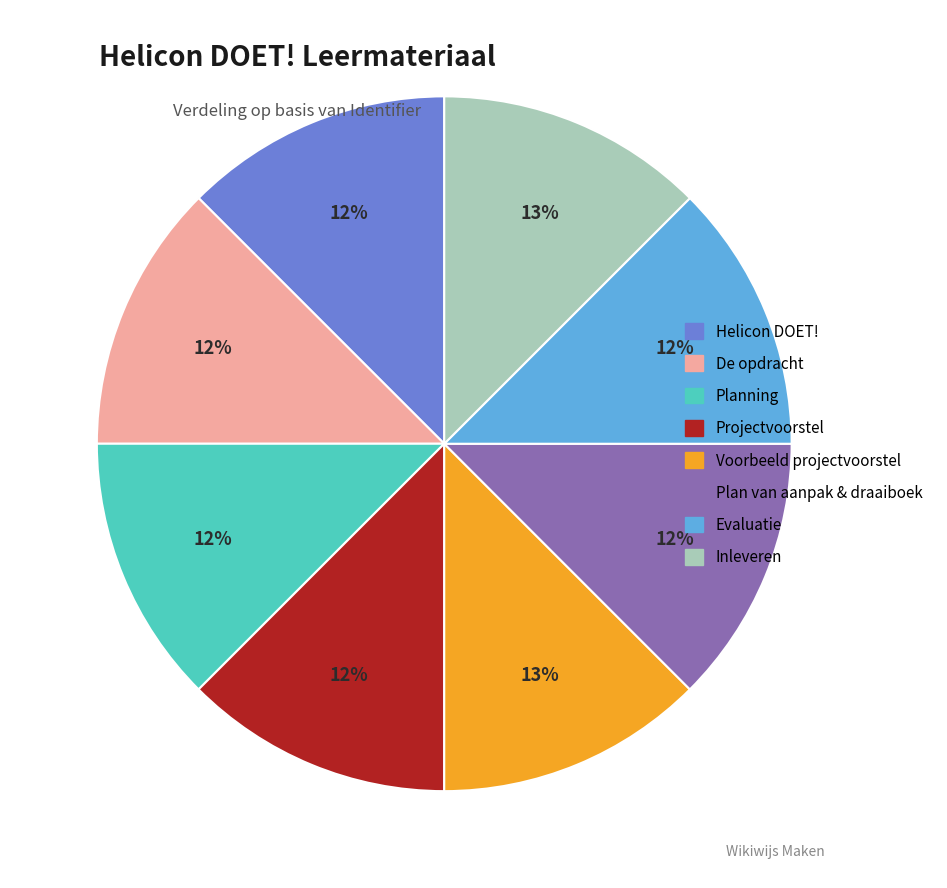

Approximately how many times larger is the value at Planning compared to De opdracht?

1.0